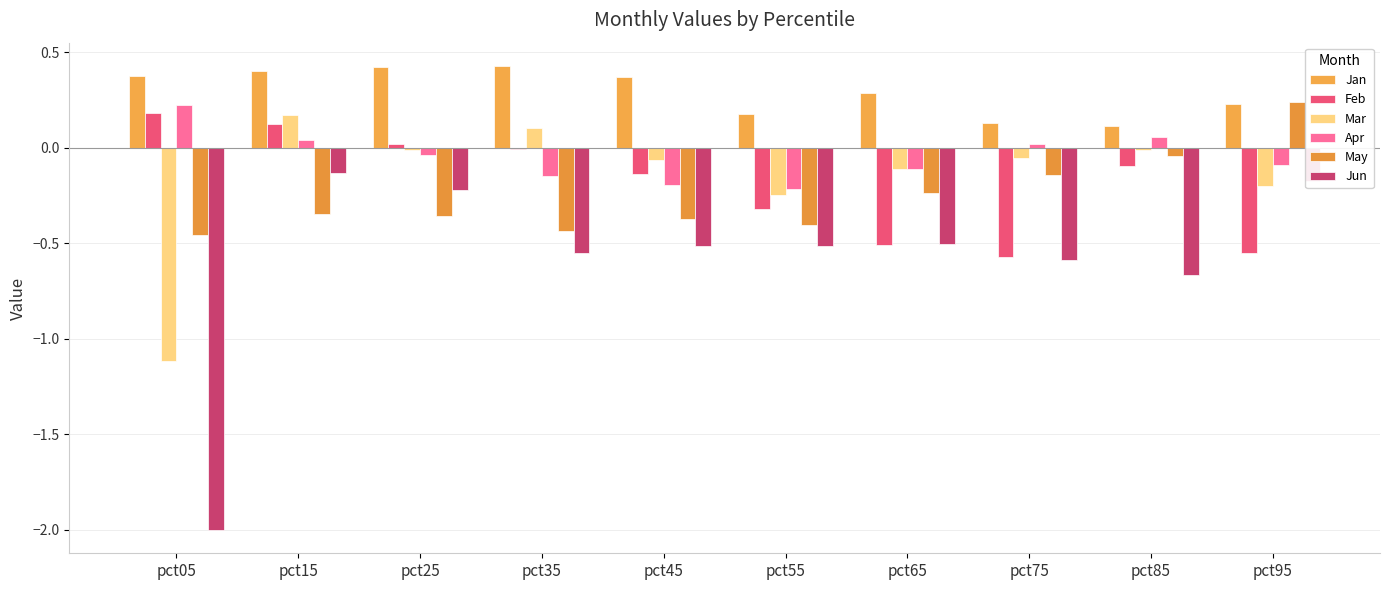

Are the bars horizontal?

No